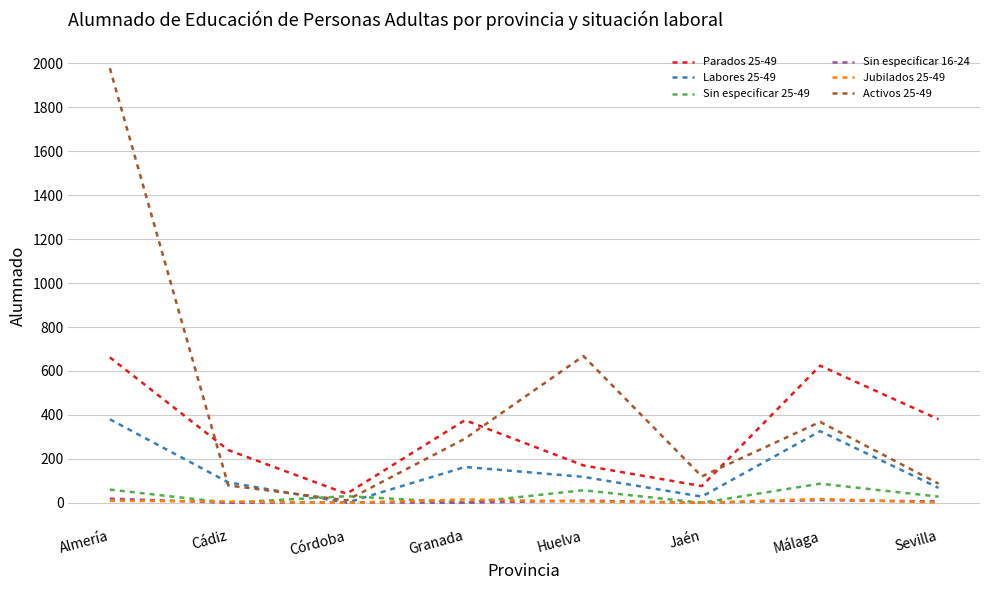

Which series has the largest total across all categories?

Activos 25-49